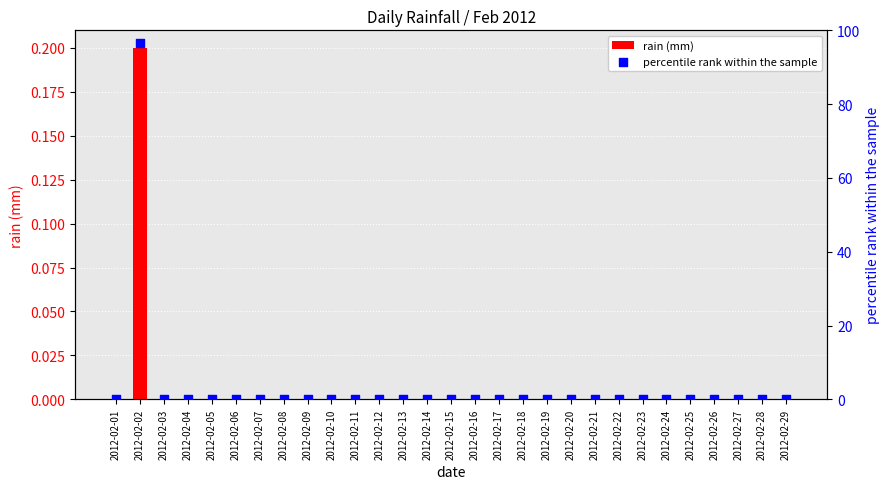

At how many categories does at least one series exceed 86?

1